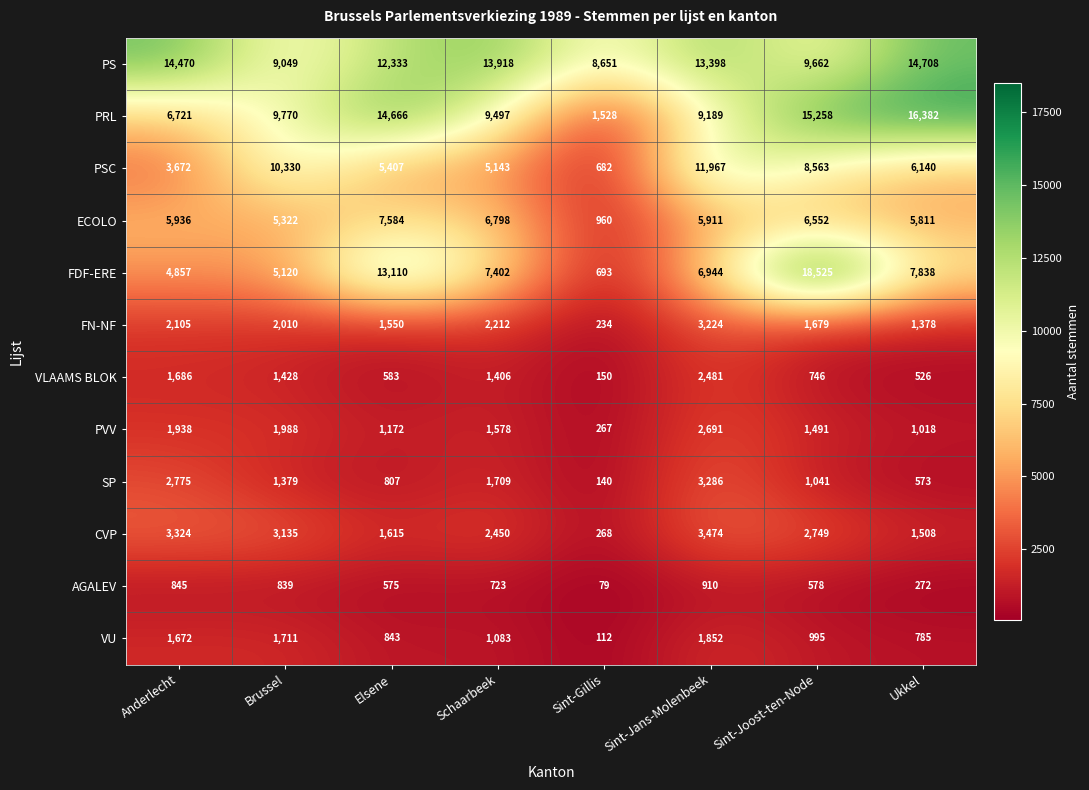

The PRL series shows 2124 at Schaarbeek. True or false?

False